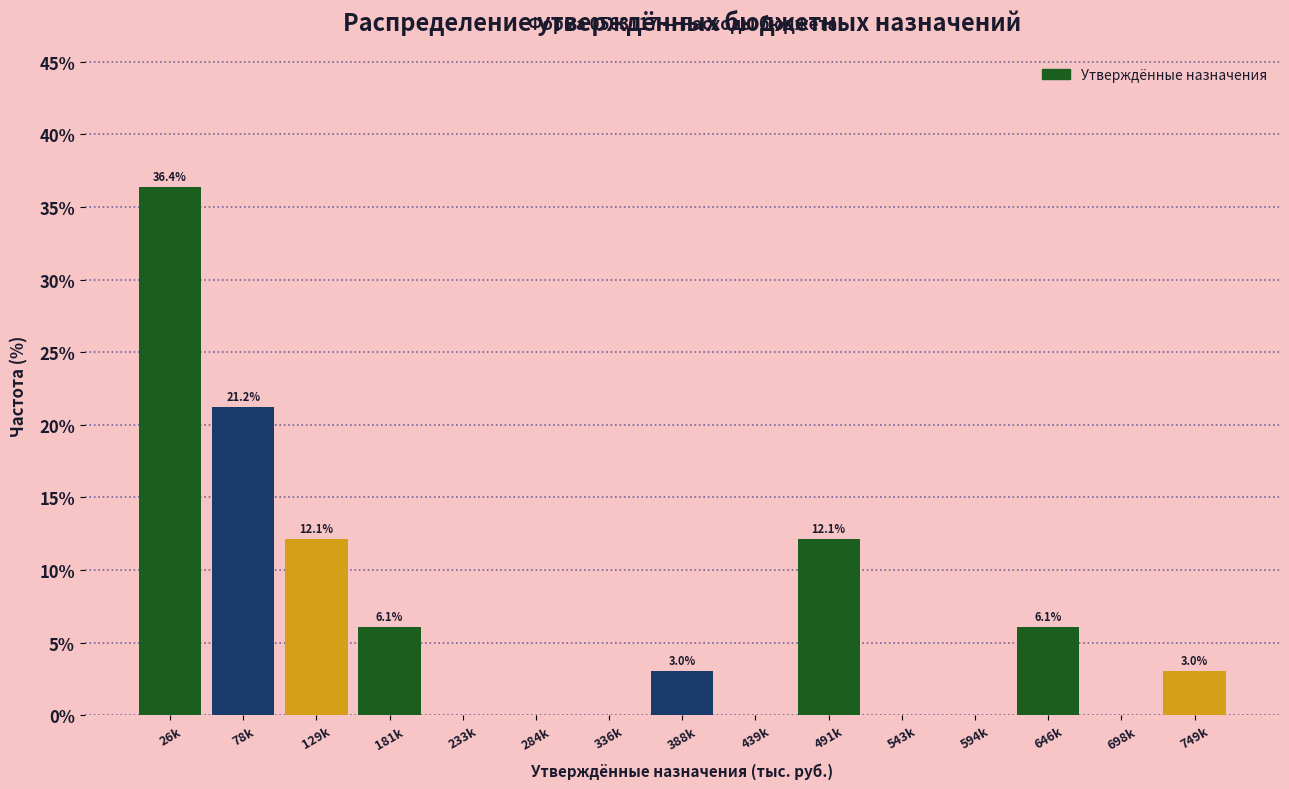

Reading left to right, list all the values displayed in this chart.

26k=36.4	78k=21.2	129k=12.1	181k=6.1	233k=0.0	284k=0.0	336k=0.0	388k=3.0	439k=0.0	491k=12.1	543k=0.0	594k=0.0	646k=6.1	698k=0.0	749k=3.0